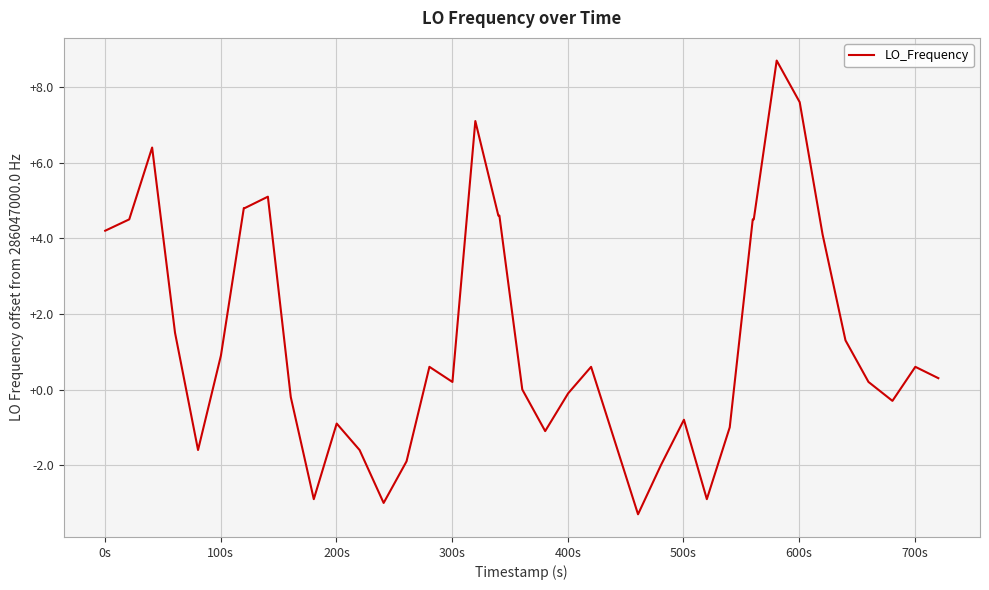

What is the maximum value shown in the chart?

8.7